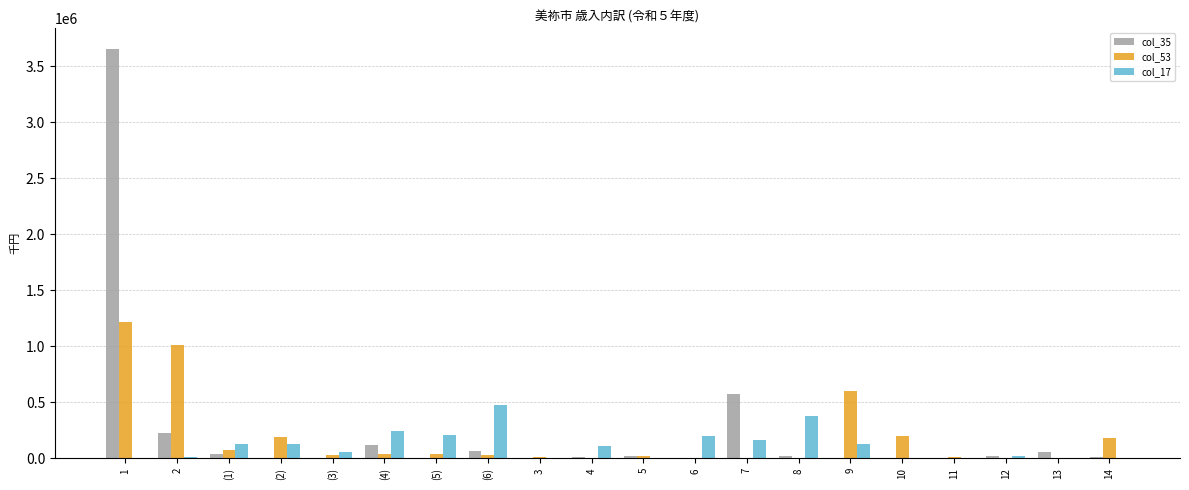

Is the value of col_53 at 2 greater than the value of col_17 at (2)?

Yes